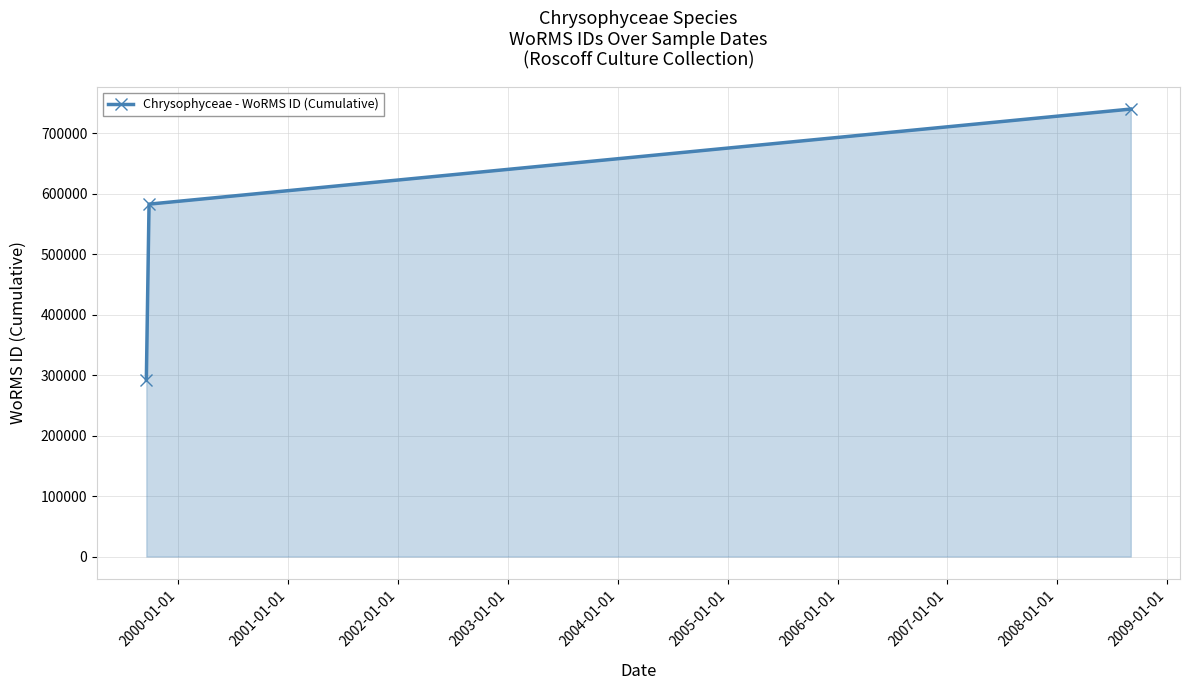

What is the sum of all values?

1614325